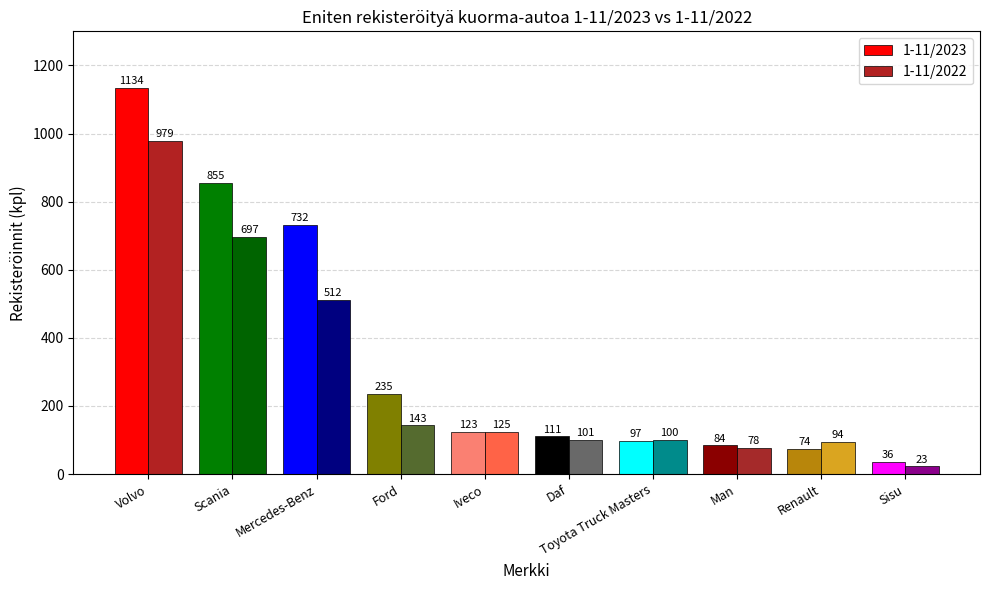

Which series changed the most between Scania and Mercedes-Benz?

1-11/2022